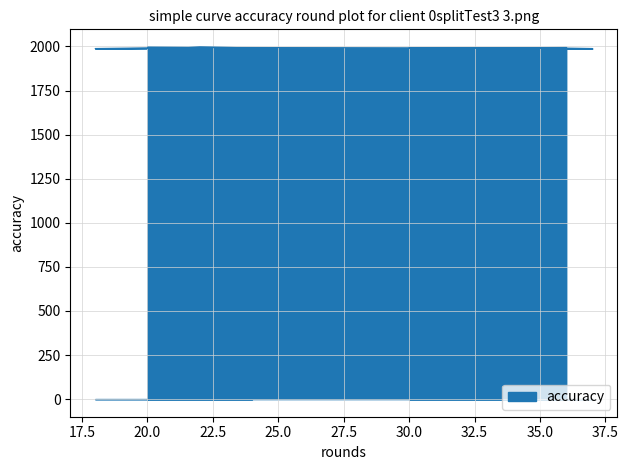

Count the number of categories in the chart.

10